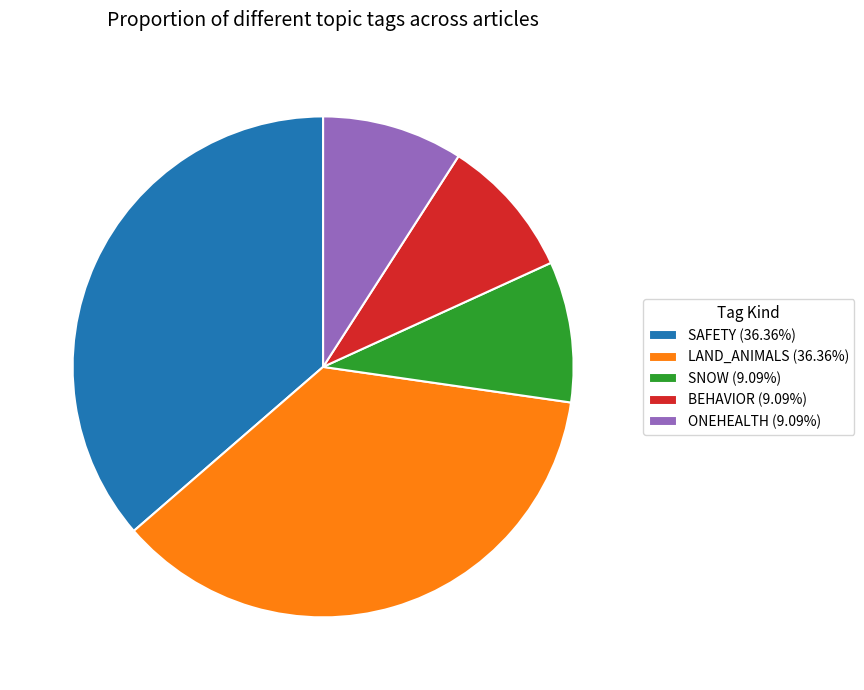

Is there a majority slice in this chart?

No